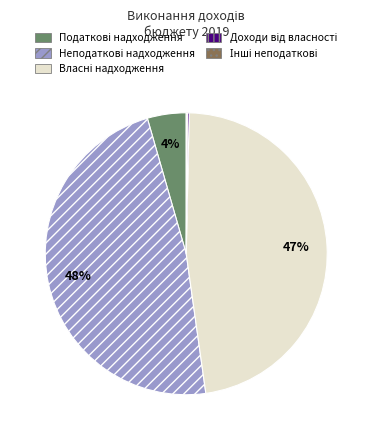

To the nearest percent, what is the average slice percentage?

20%